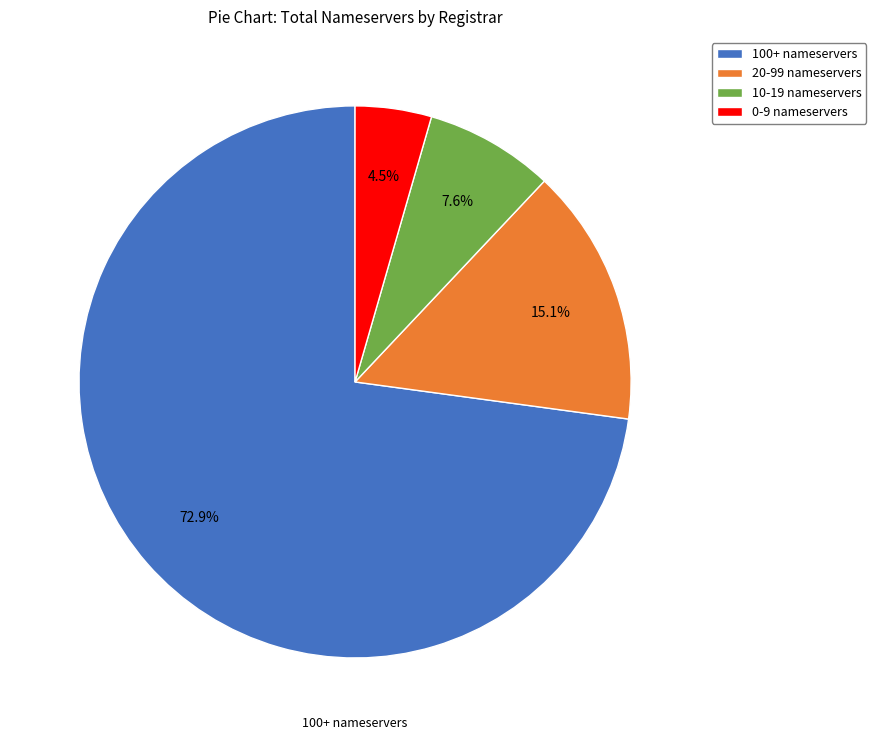

Is there any slice that represents more than half of the pie?

Yes